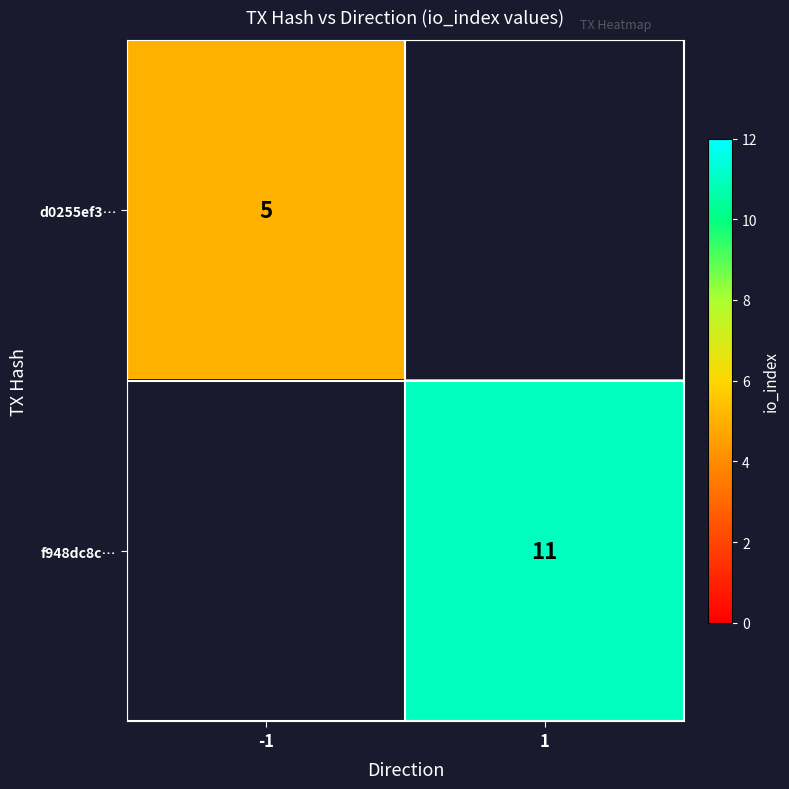

The f948dc8c… series shows 11 at 1. True or false?

True